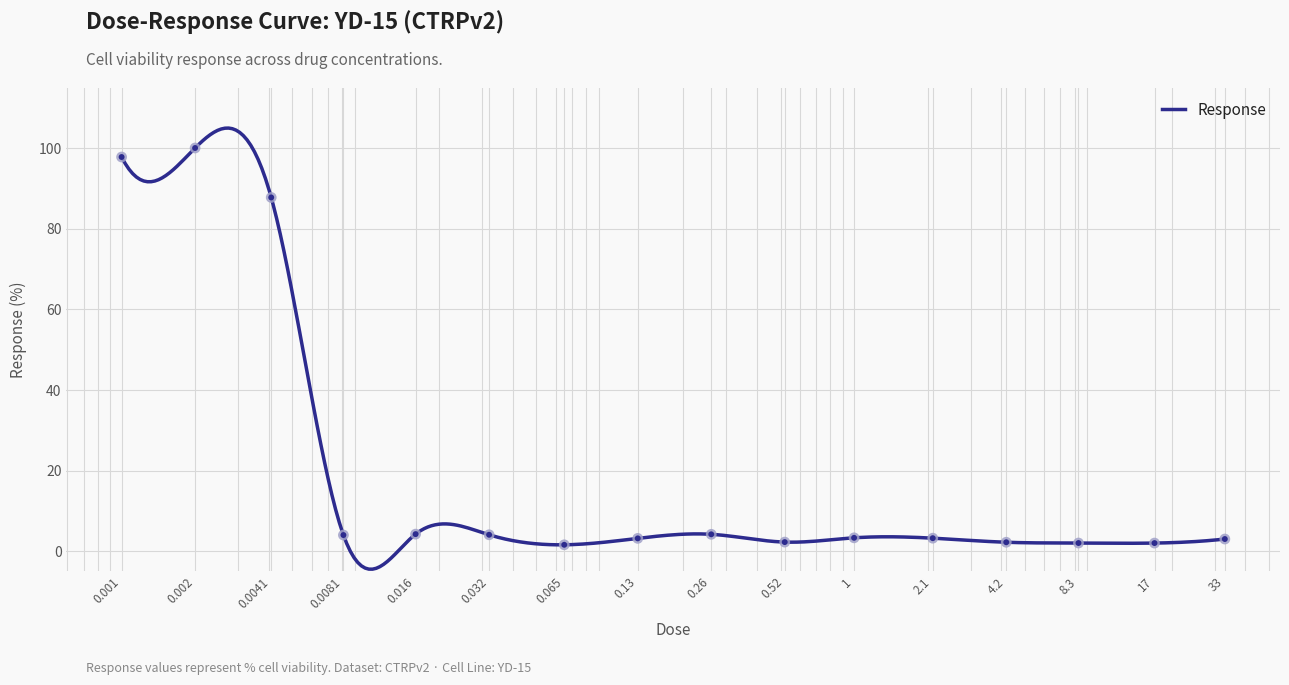

What is the change in value from 0.016 to 0.52?

-2.0